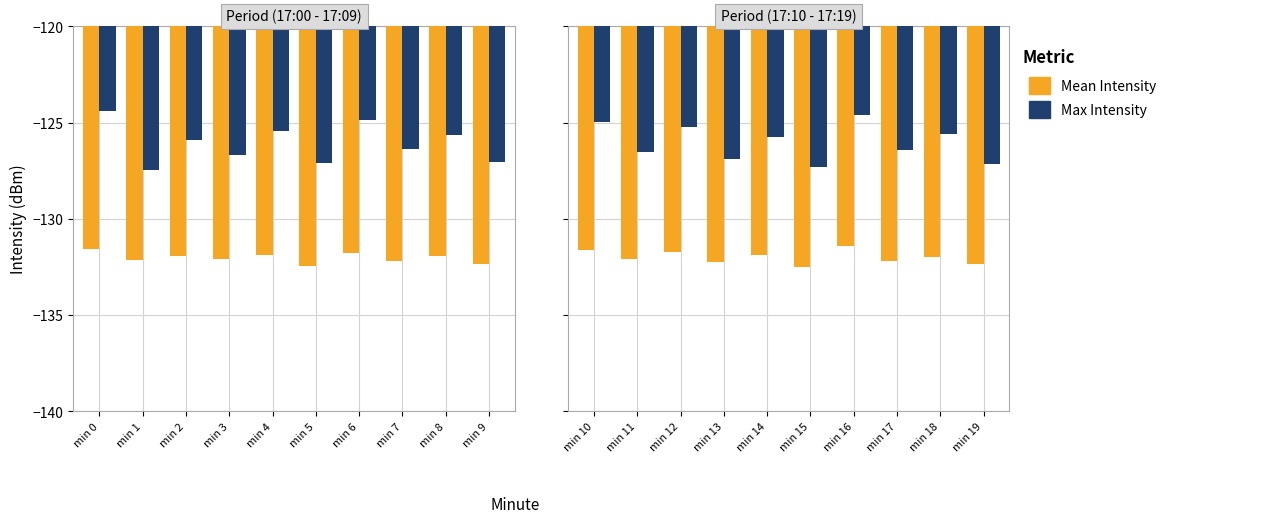

What is the value of the Max Intensity bar at the 8th from the left?

-126.4